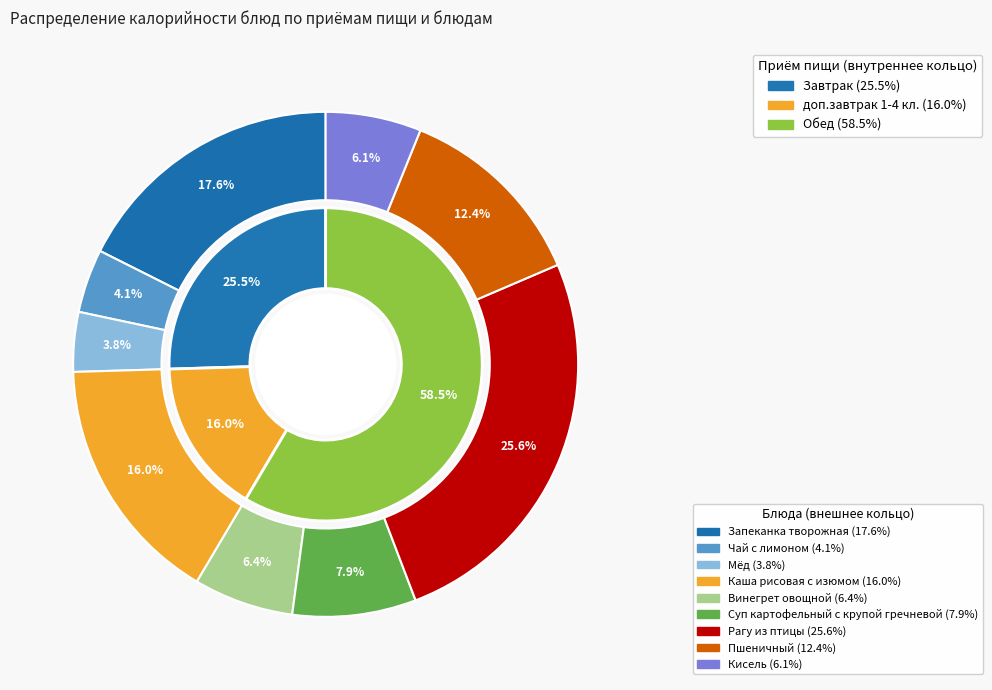

Is it true that Мёд is 4% of the pie?

True